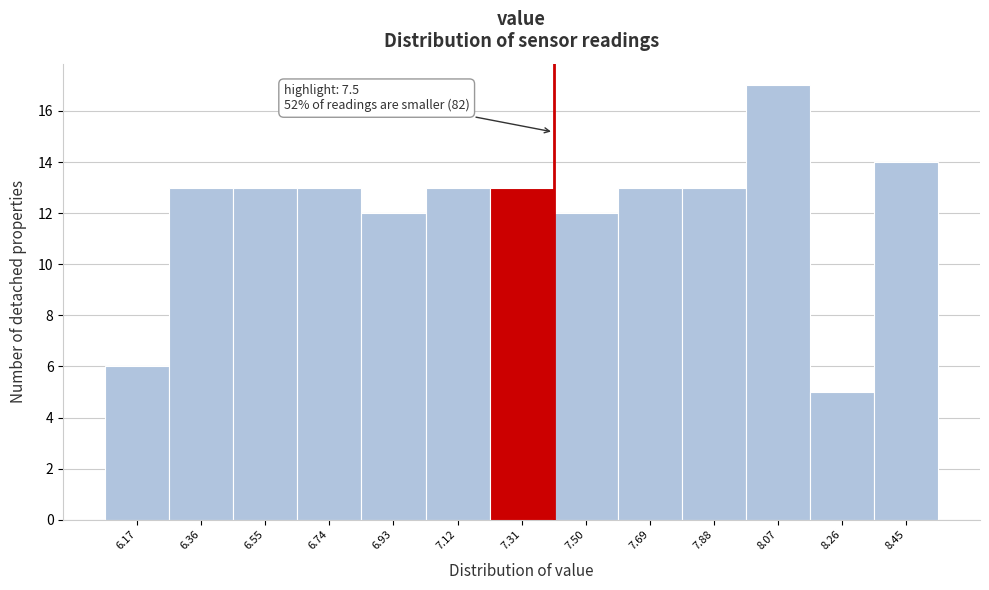

Reading right to left, what are all the values shown in this chart?

8.45=14	8.26=5	8.07=17	7.88=13	7.69=13	7.50=12	7.31=13	7.12=13	6.93=12	6.74=13	6.55=13	6.36=13	6.17=6